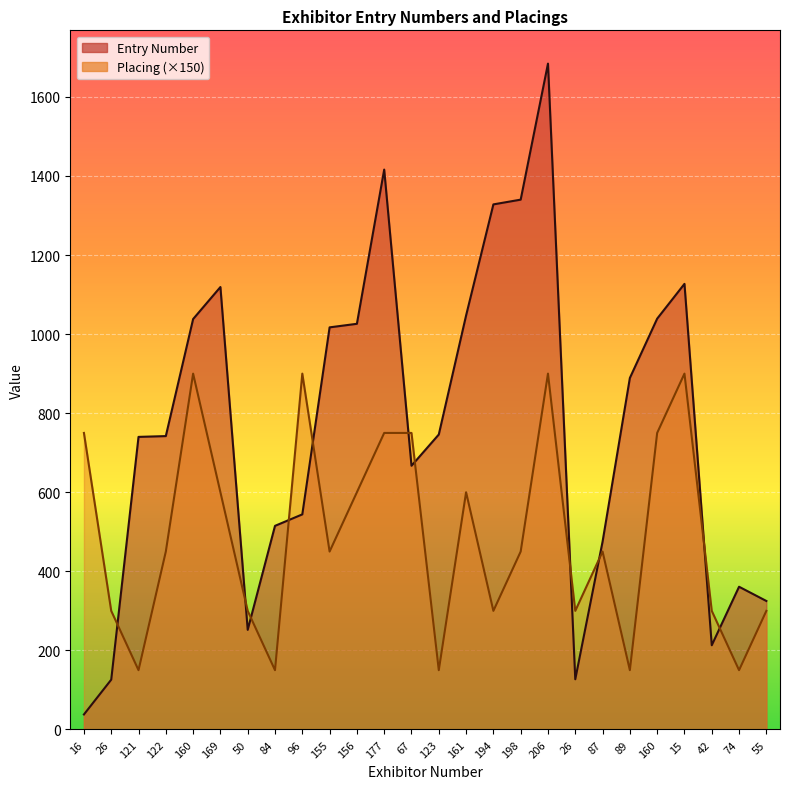

How many series are shown in this chart?

2